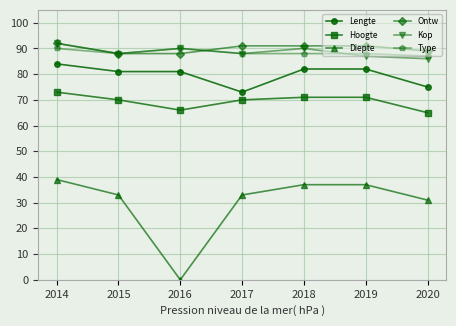

Which series has the largest total across all categories?

Ontw